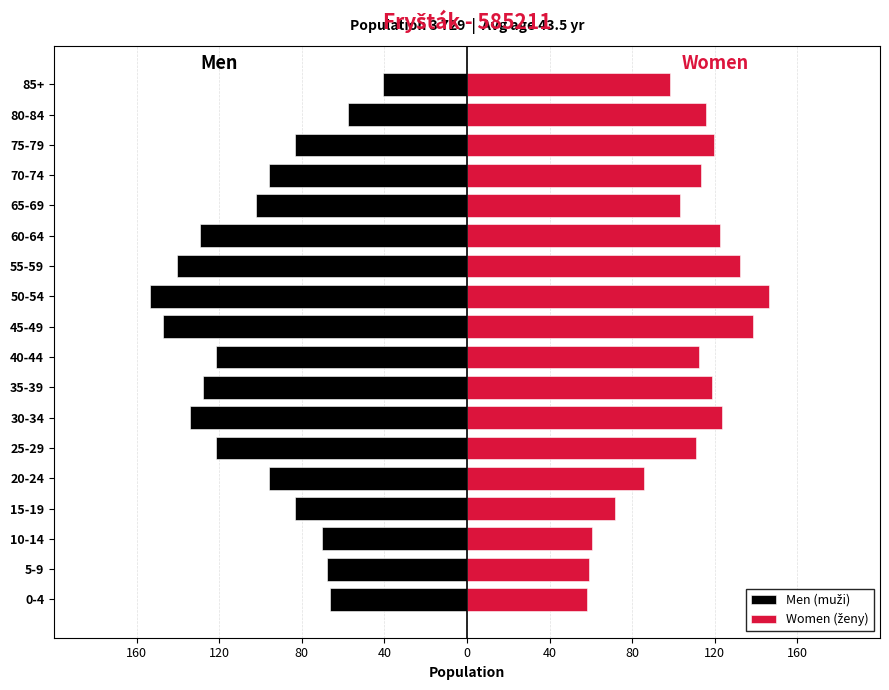

What is the sum of all Women (ženy) values?

1891.0